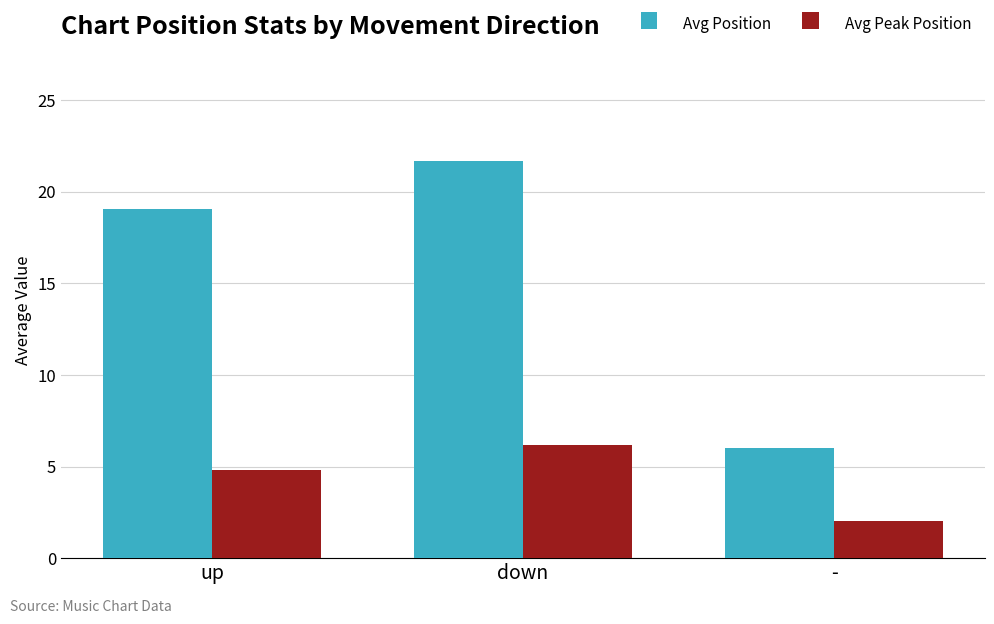

Rank the categories by Avg Peak Position value from lowest to highest.

-, up, down